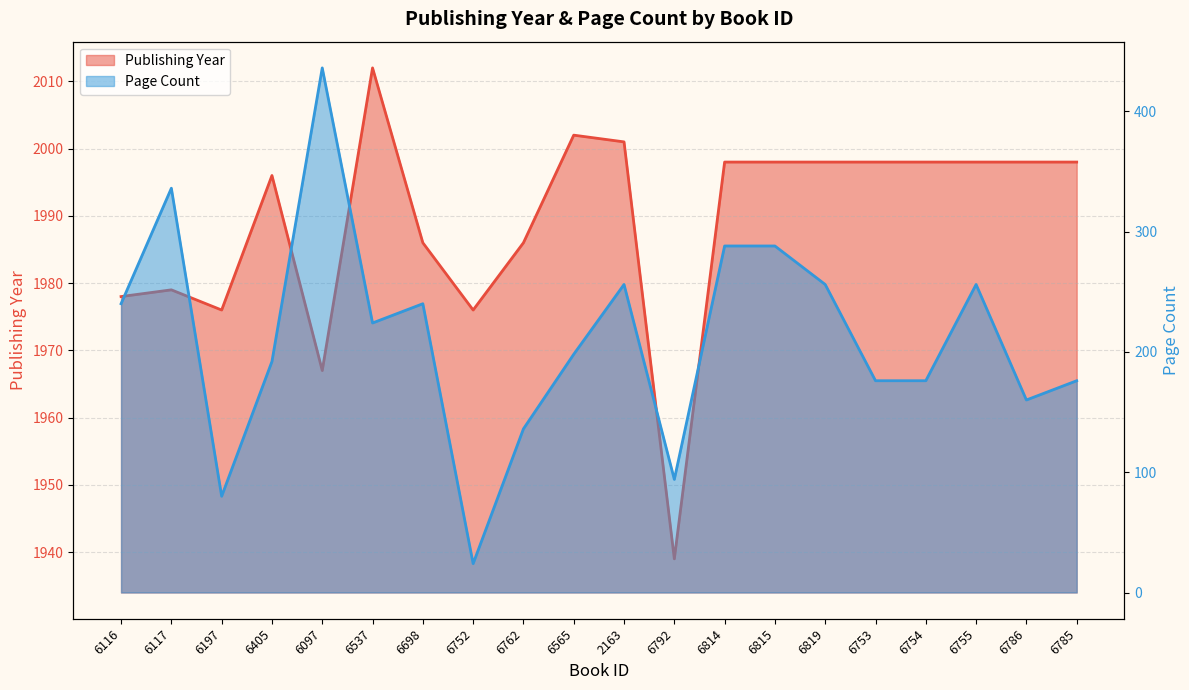

What is the difference between the maximum and minimum values in the pageCount series?

412